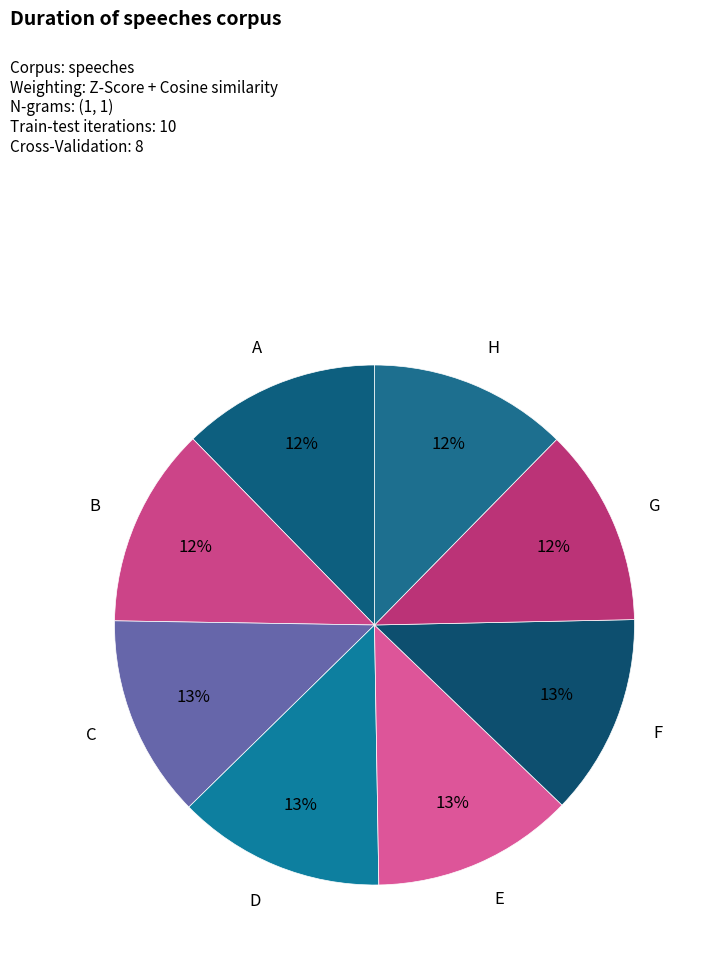

Which slice is the smallest?

A